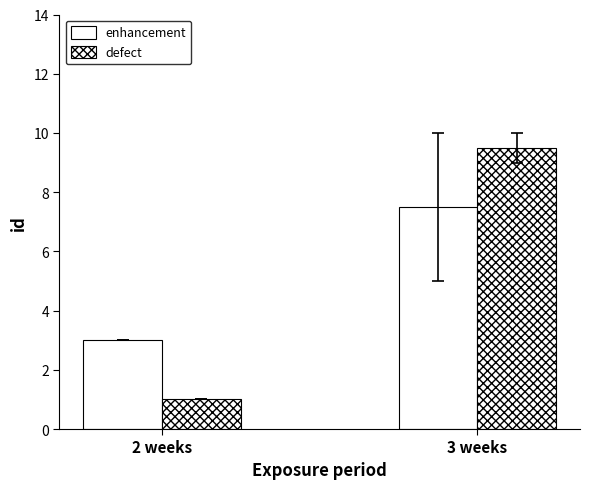

Reading left to right, transcribe all the data shown in this chart.

enhancement: 2 weeks=3.0	3 weeks=7.5
defect: 2 weeks=1.0	3 weeks=9.5